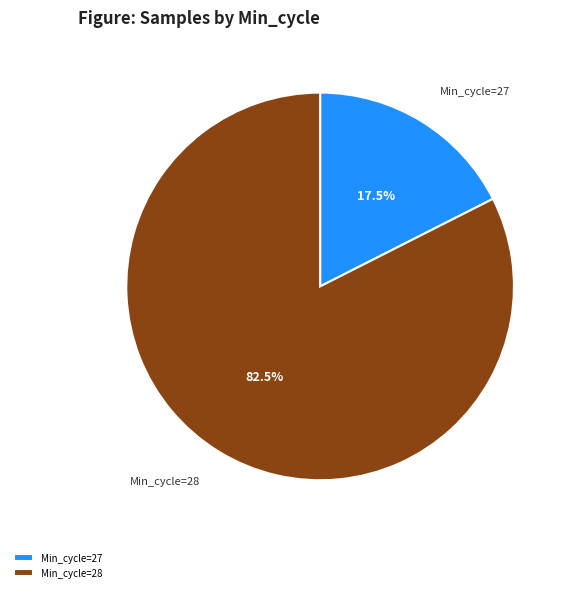

Which category has the smallest portion of the pie?

Min_cycle=27